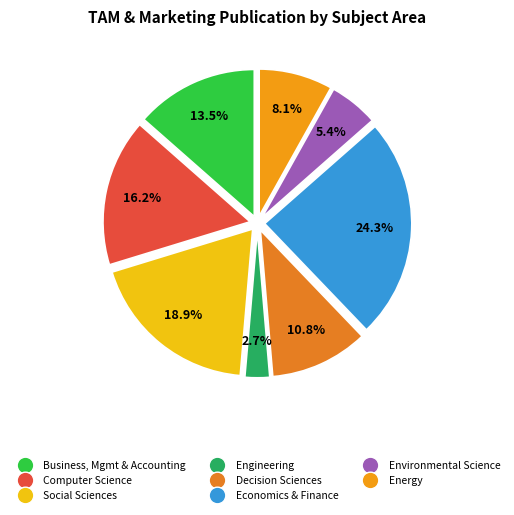

Is there any slice that represents more than half of the pie?

No